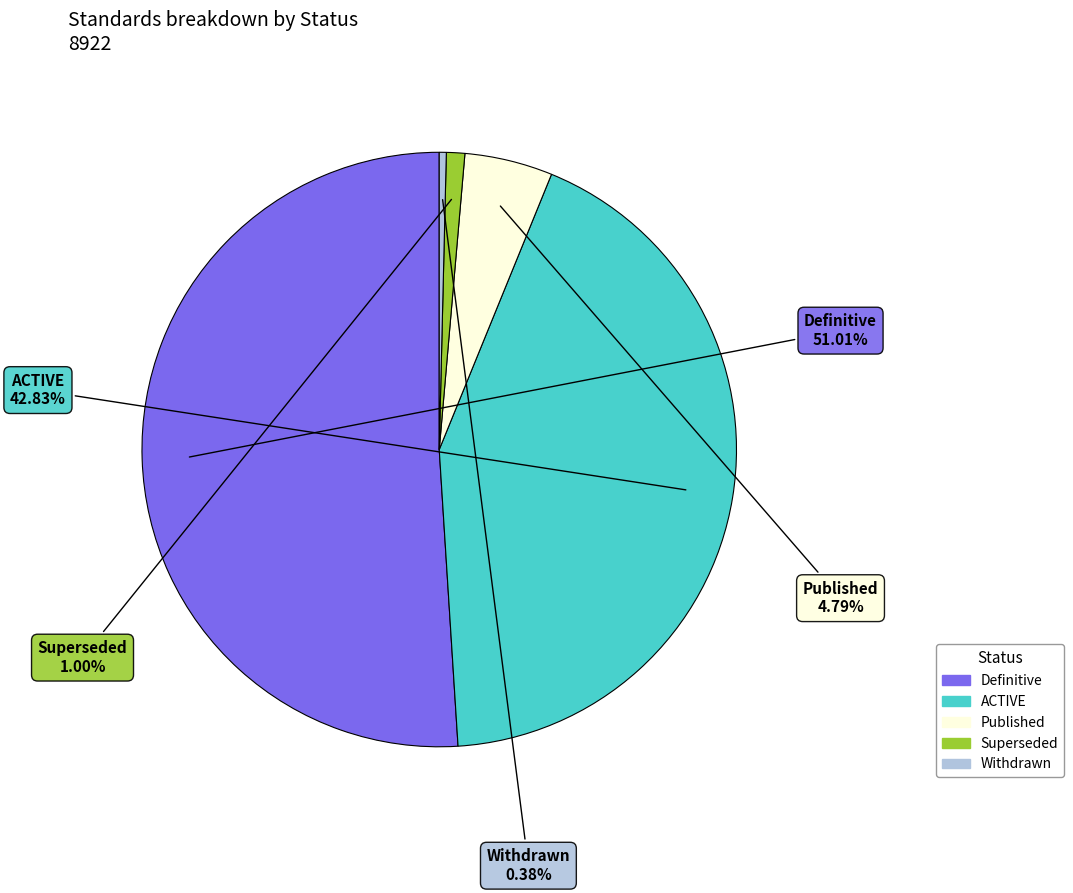

Is there any slice that represents more than half of the pie?

Yes